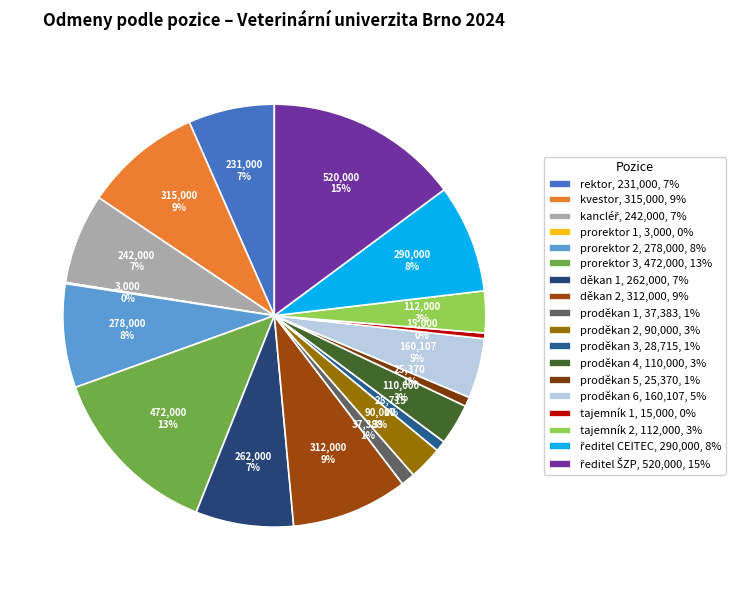

Is it true that kvestor is 18% of the pie?

False